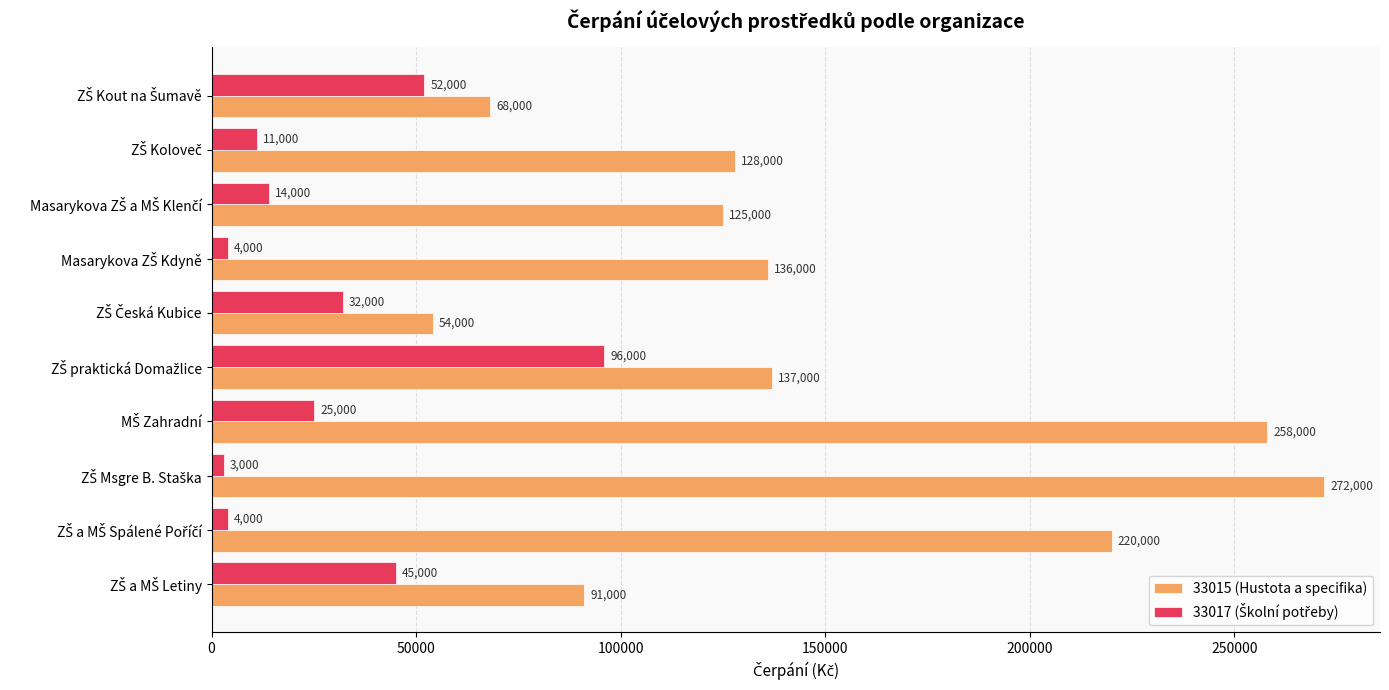

What is the difference between the maximum and minimum values in the 33015 (Hustota a specifika) series?

218000